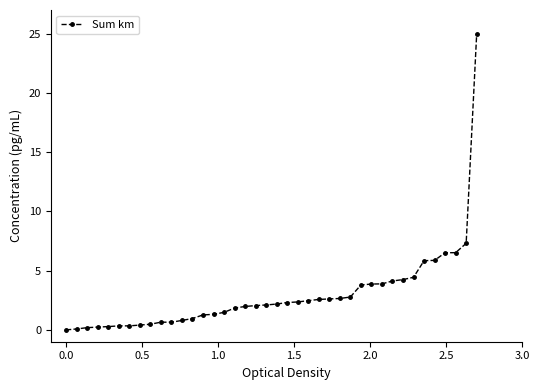

What is the greatest value displayed?

25.0